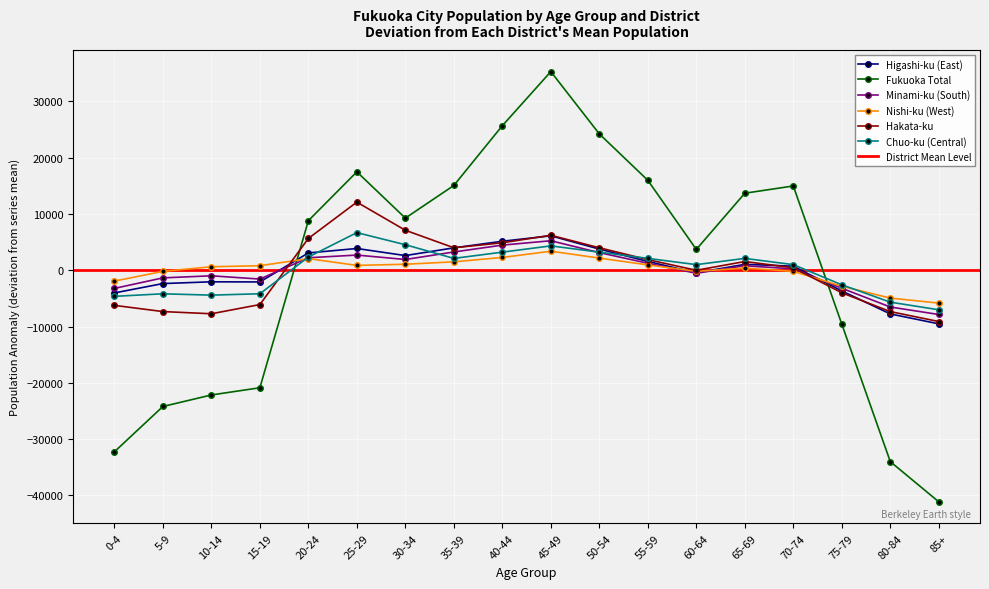

How many values in the Fukuoka Total series exceed 9270?

9